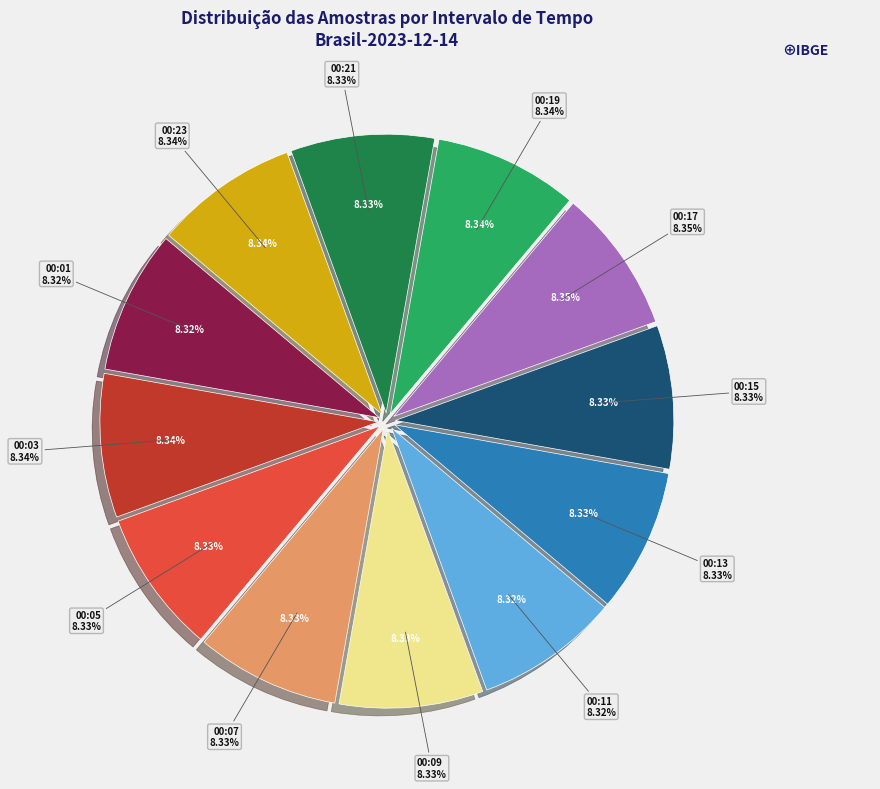

What is the total percentage of 00:15 and 00:09?

16.7%